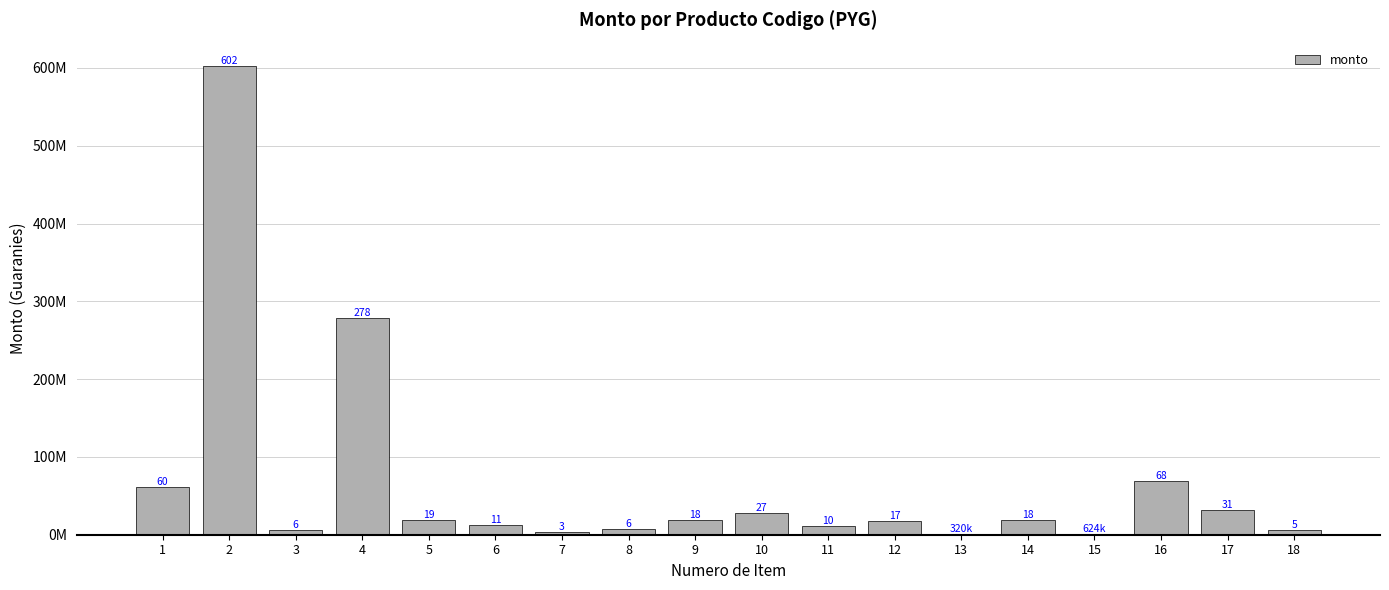

The value at 8 is 4233087. True or false?

False